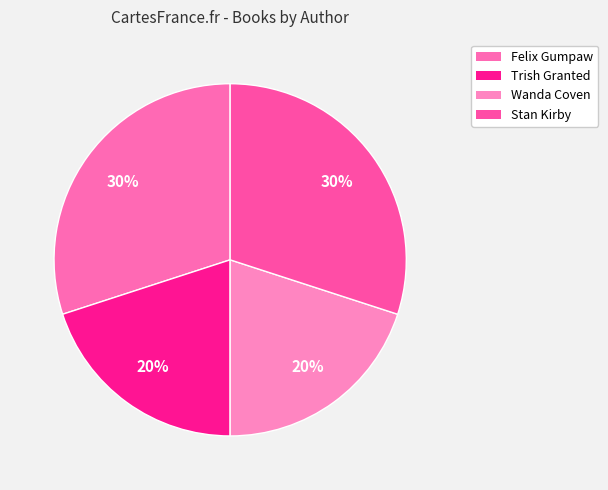

Approximately how many times larger is the value at Felix Gumpaw compared to Stan Kirby?

1.0